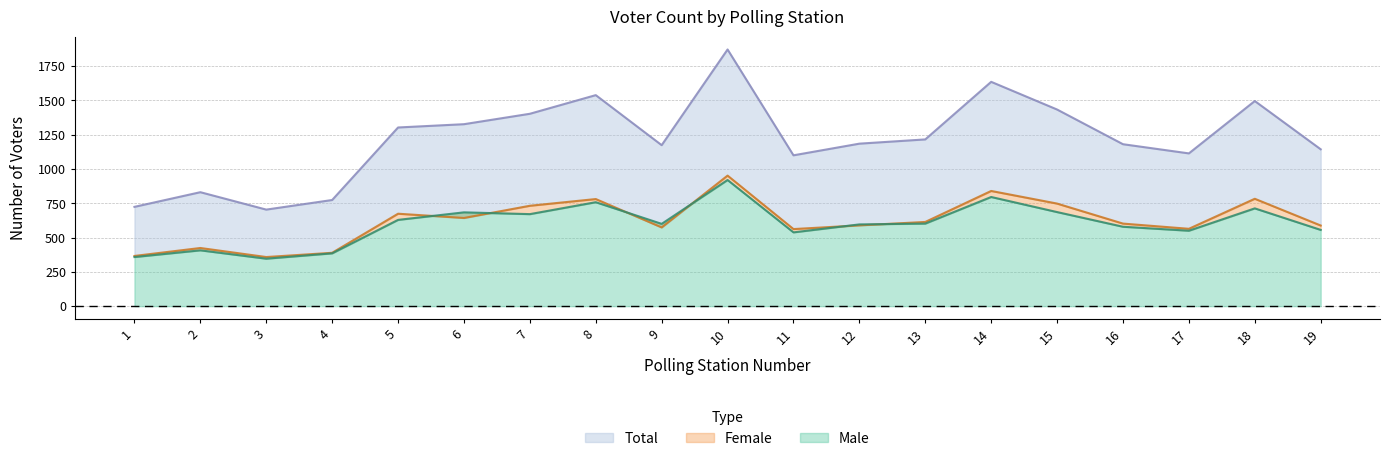

At which category does Male reach its first local valley?

3